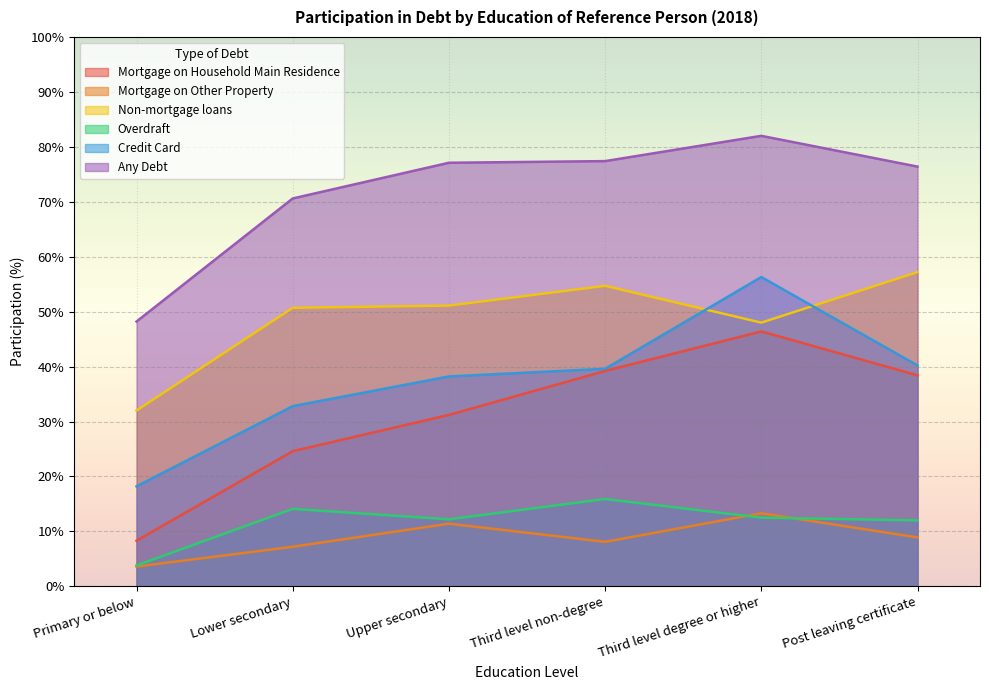

How many interior local peaks does the Mortgage on Other Property series have?

2